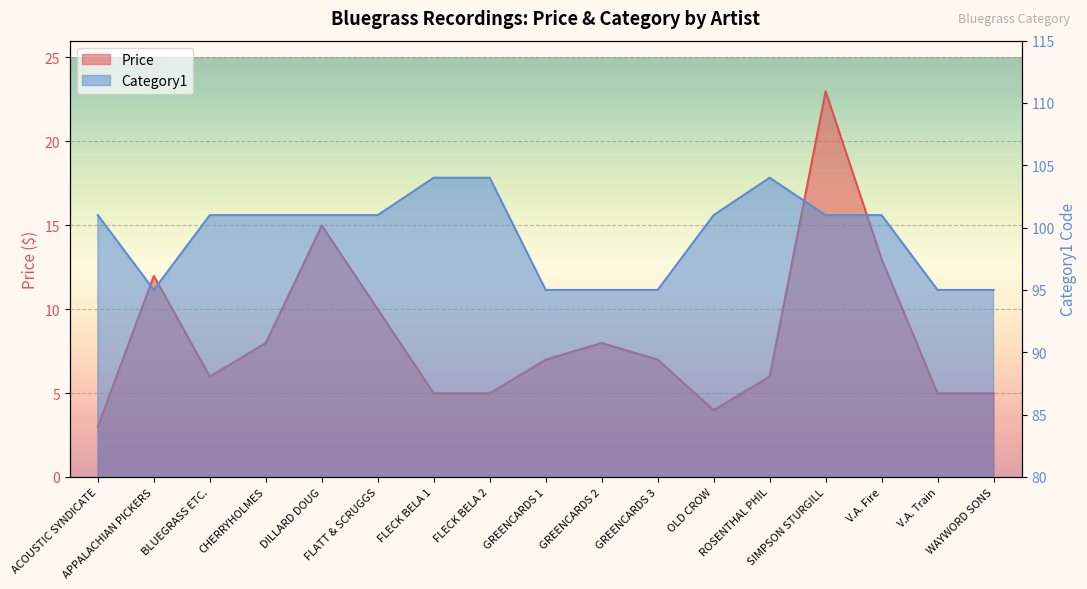

What is the label of the 5th point from the right?

ROSENTHAL PHIL